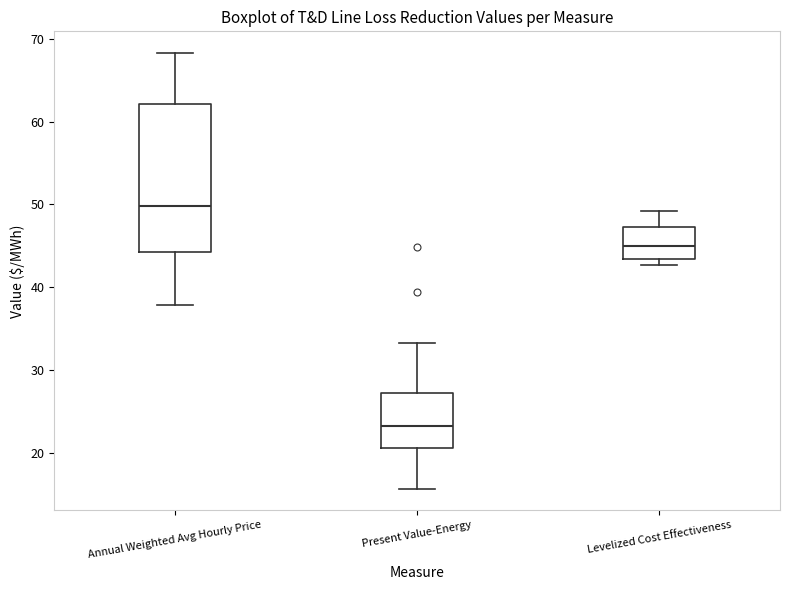

Reading left to right, transcribe this box plot: for each box, give where its median line is, the range the box spans, and where its two whiskers end, as read against the y-axis. The values are not printed on the chart, so give them approximately, as read against the axis.

Annual Weighted Avg Hourly Price: median 50, box 44 to 62, whiskers 38 to 68
Present Value-Energy: median 23, box 21 to 27, whiskers 16 to 33
Levelized Cost Effectiveness: median 45, box 43 to 47, whiskers 43 (just below the box's lower edge) to 49